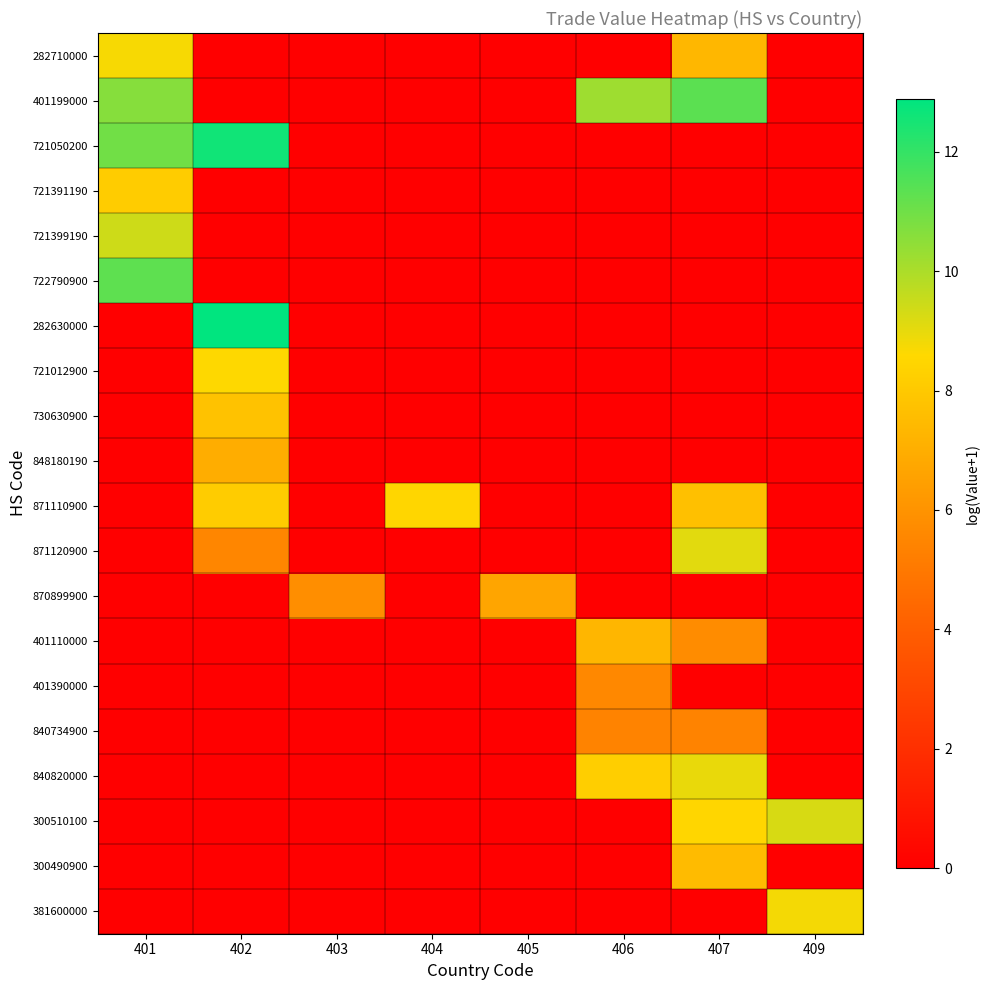

Which series has the largest range (max minus min)?

282630000